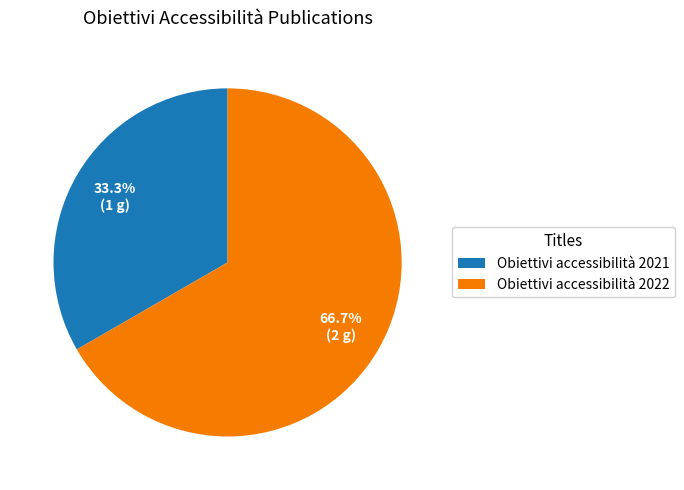

The Obiettivi accessibilità 2021 slice represents 22% of the pie. True or false?

False